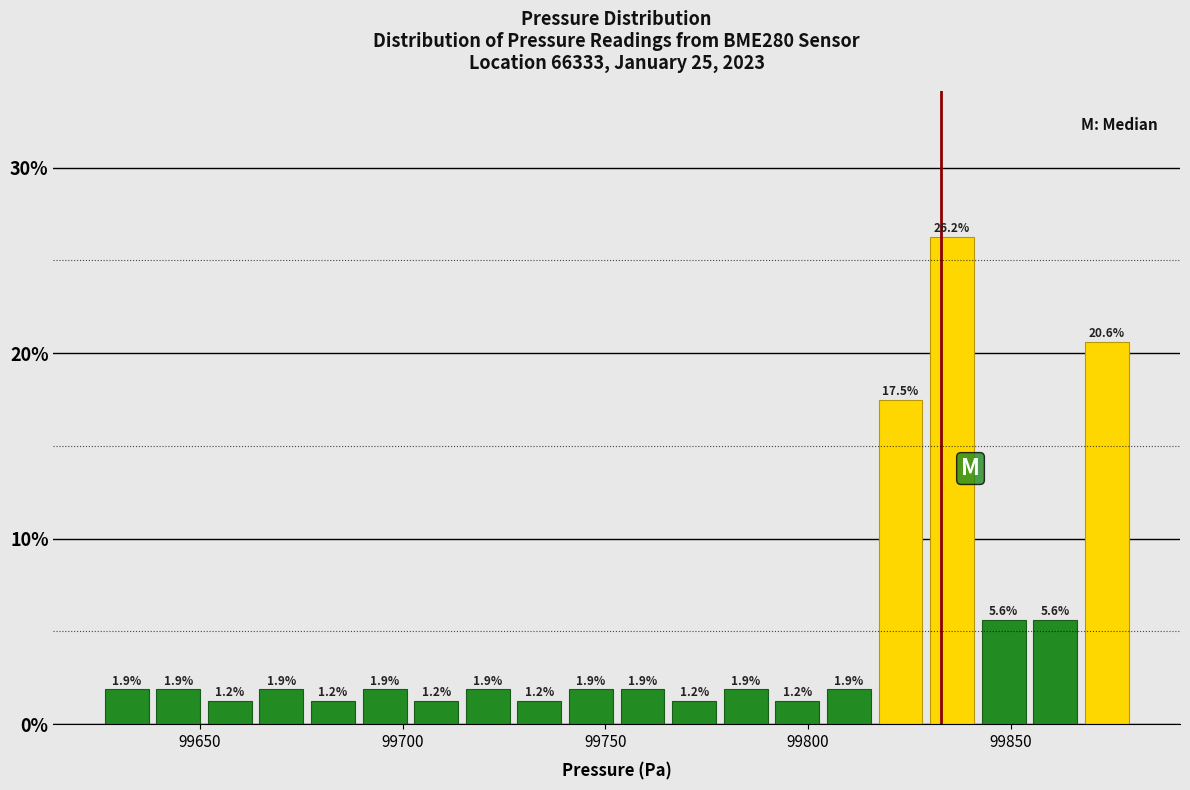

Around what value on the x-axis is the tallest bar? Give the approximate position of its centre, as read against the axis.

99835